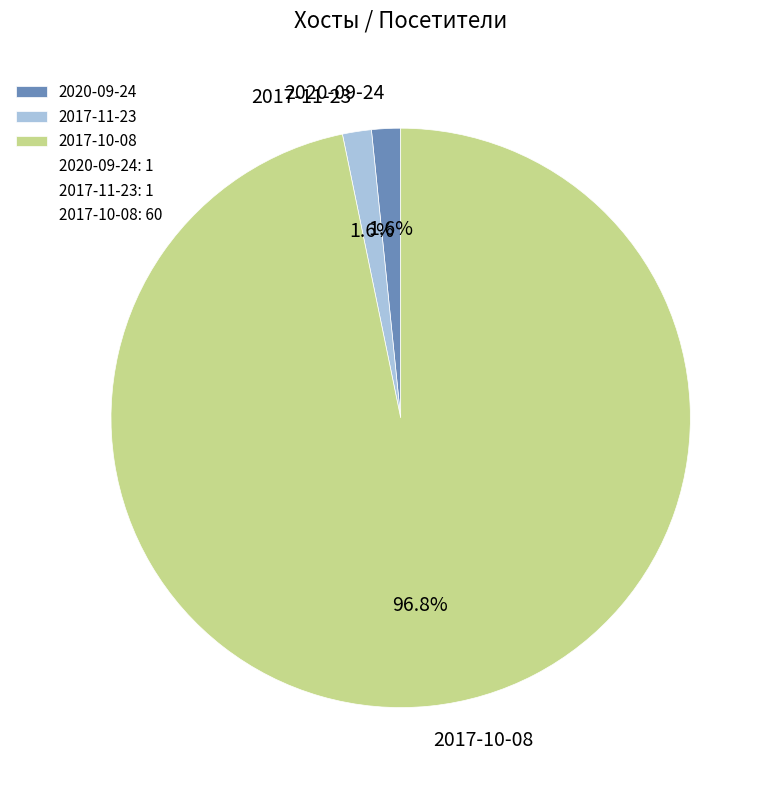

To the nearest percent, what percentage of the pie is 2017-11-23?

2%